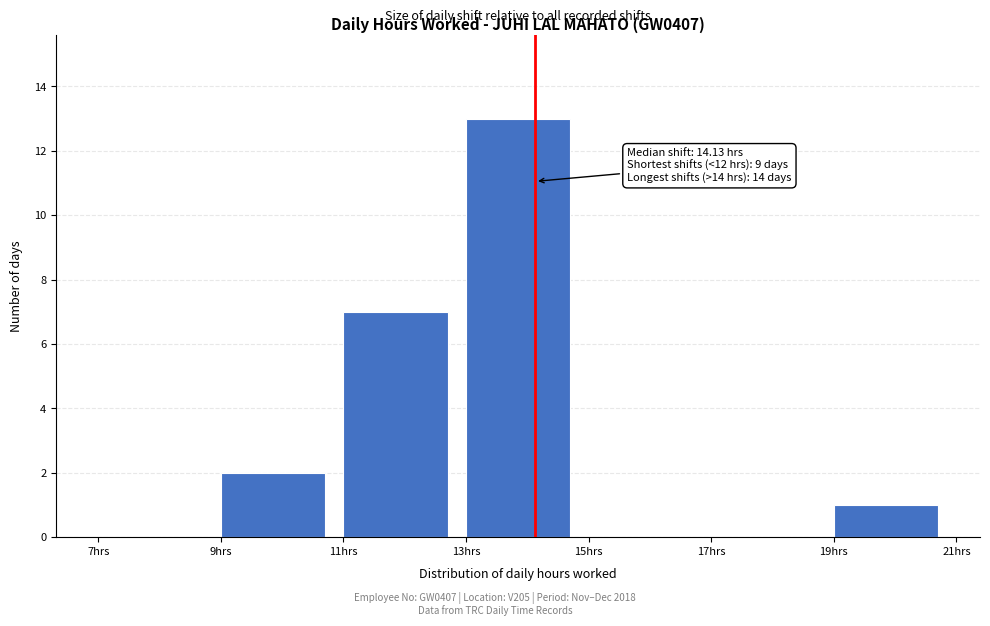

Which range on the x-axis has the tallest bar?

13 to 15